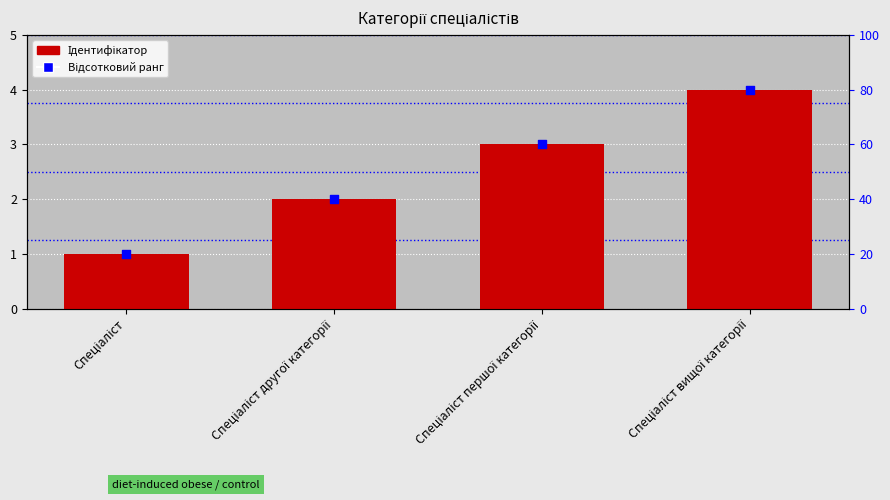

What is the ratio of the value at Спеціаліст другої категорії to the value at Спеціаліст першої категорії?

0.7